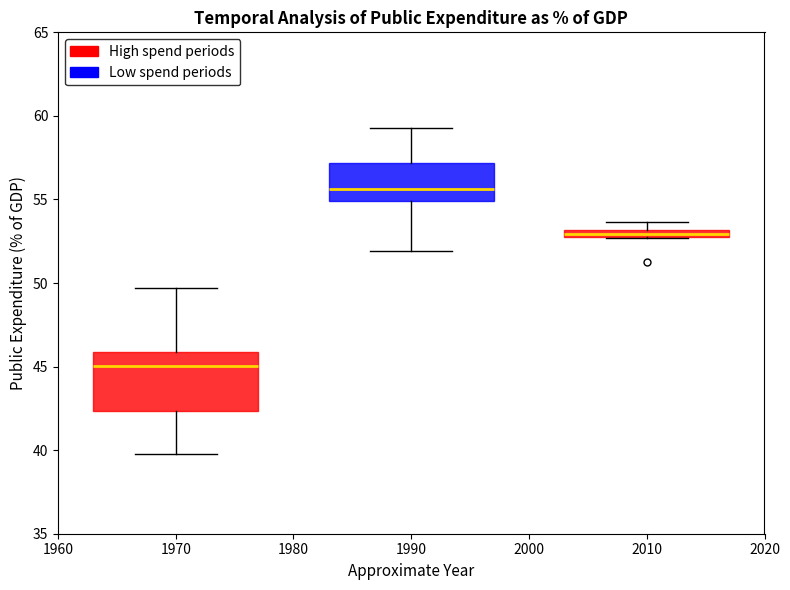

Where does the upper whisker of the box at x = 1970 end on the y-axis? The values are not printed on the chart, so give them approximately, as read against the axis.

49.5